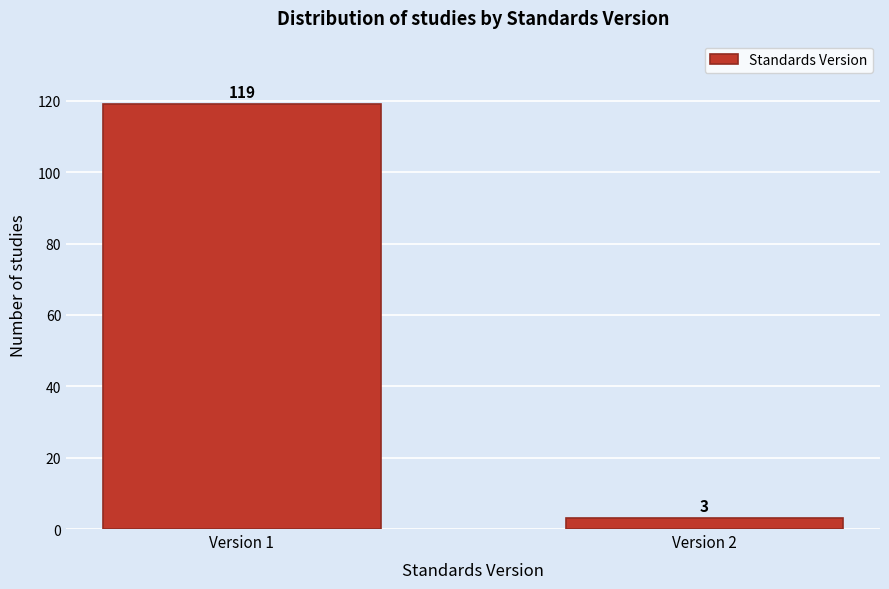

Reading left to right, extract all data points from this chart.

119	3